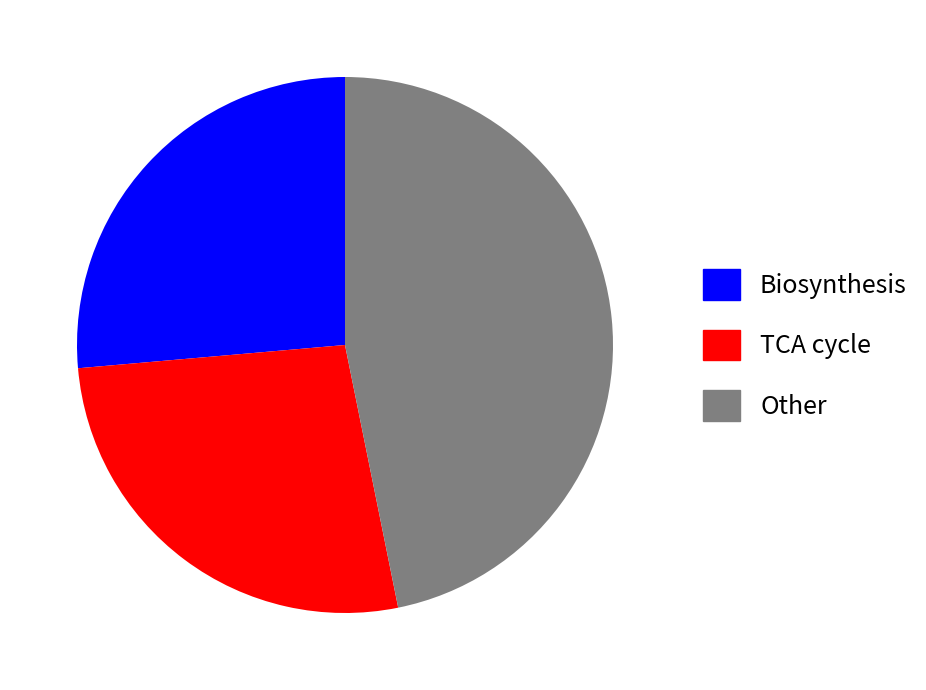

Do TCA cycle and Other together represent more than half of the pie?

Yes